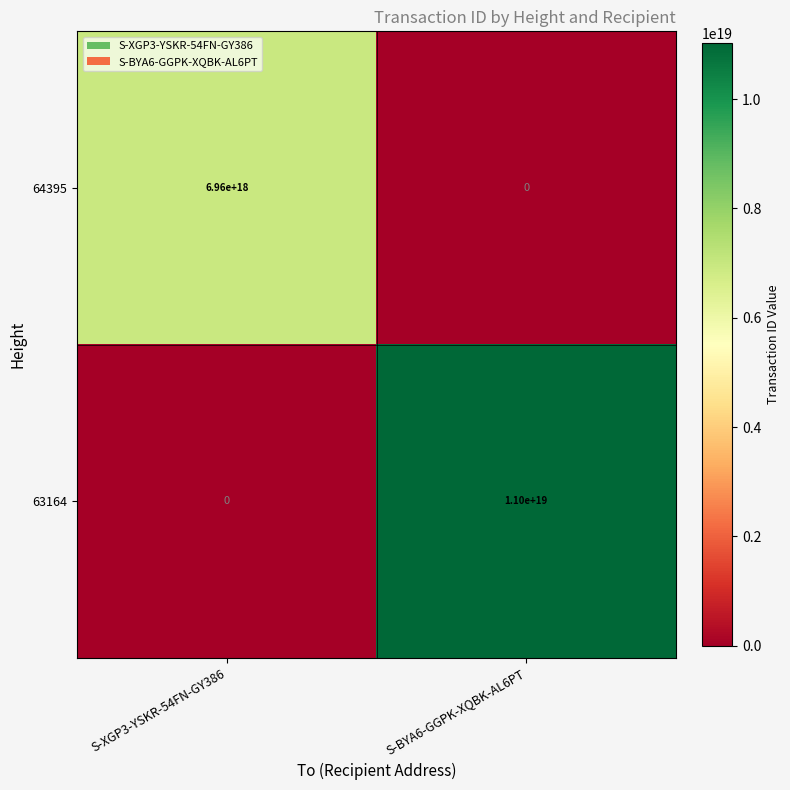

True or false: 63164 has a value of 5508689373104155648 at S-BYA6-GGPK-XQBK-AL6PT.

False